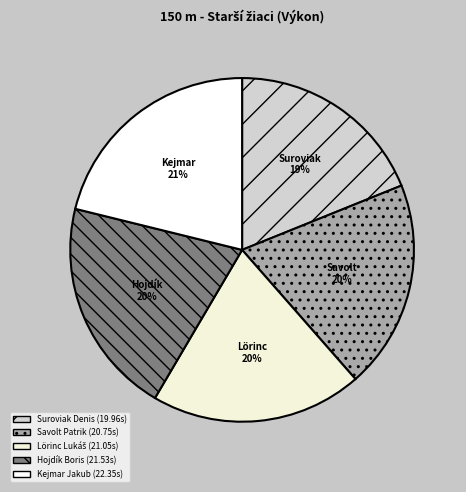

True or false: Lörinc Lukáš accounts for 20% of the total.

True